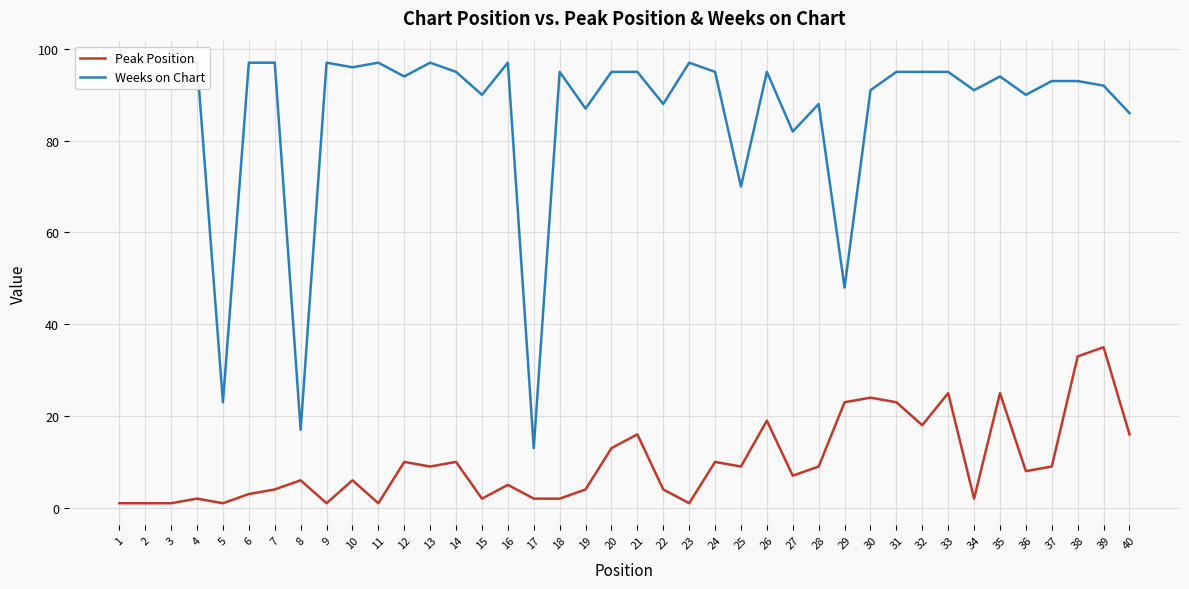

The Peak Position series shows 3 at 15. True or false?

False